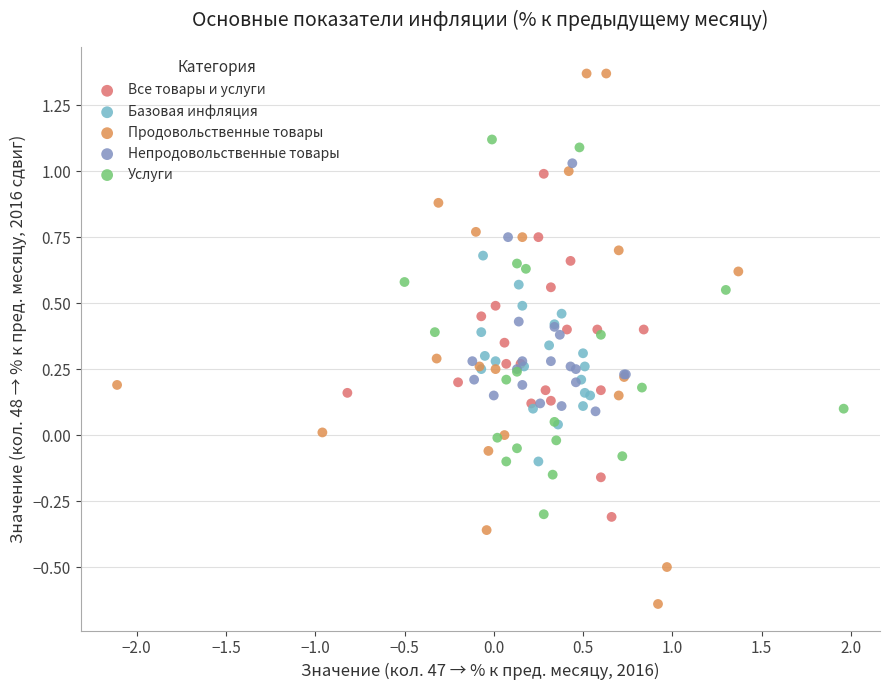

Which series contains the lowest Y value?

Продовольственные товары